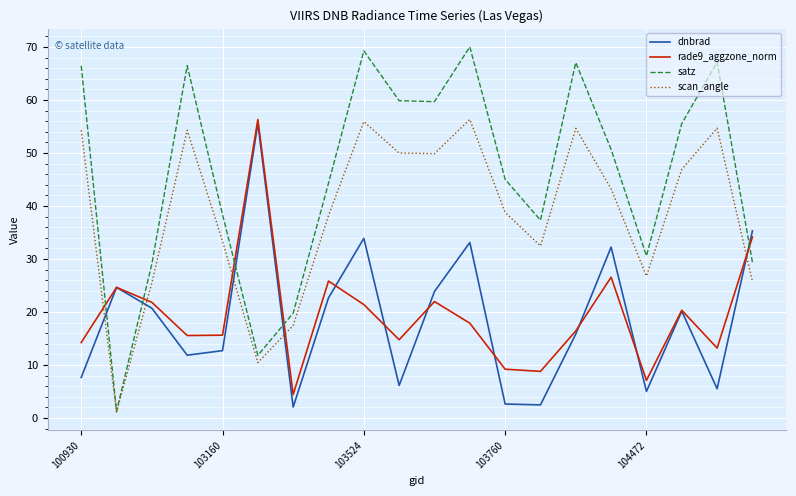

Count the number of data series in this chart.

4